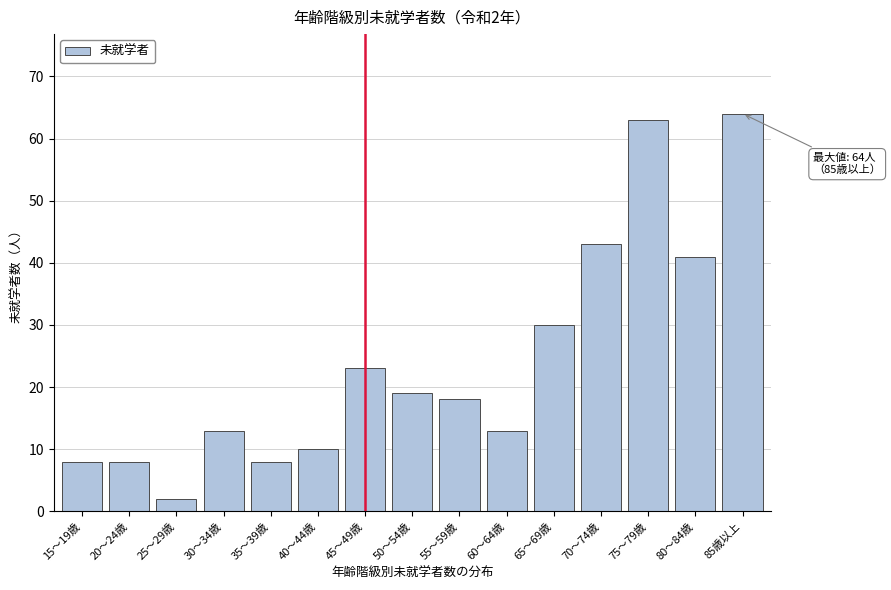

Reading left to right, what are all the values shown in this chart?

15～19歳=8	20～24歳=8	25～29歳=2	30～34歳=13	35～39歳=8	40～44歳=10	45～49歳=23	50～54歳=19	55～59歳=18	60～64歳=13	65～69歳=30	70～74歳=43	75～79歳=63	80～84歳=41	85歳以上=64